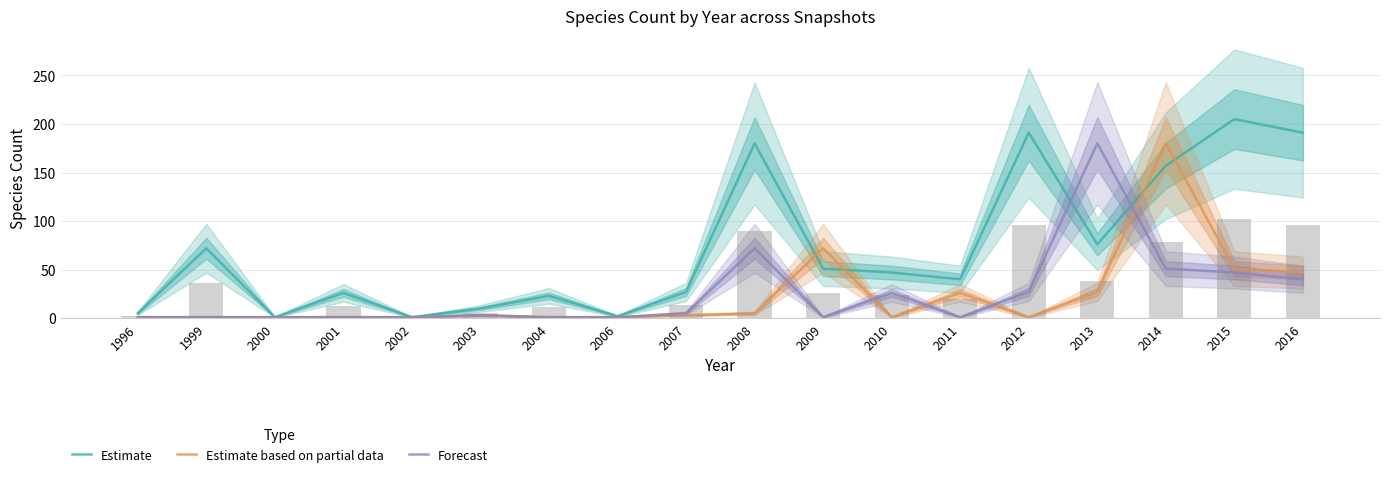

Count the number of categories in the chart.

18